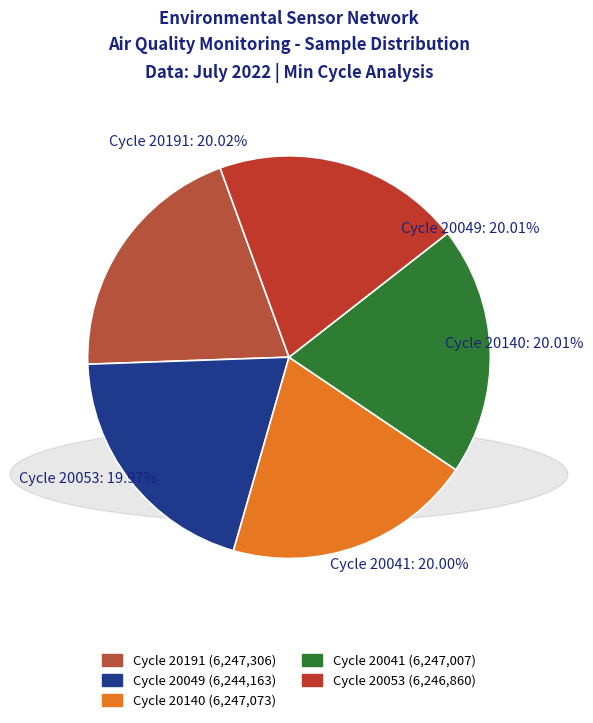

Count the number of slices in the pie.

5